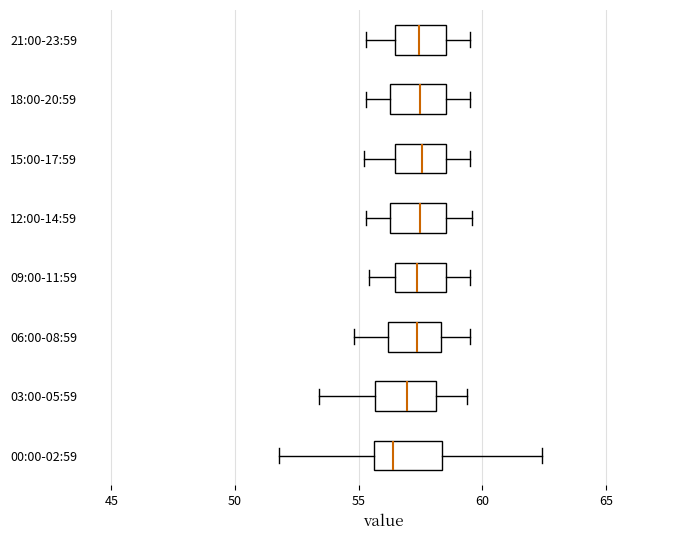

Which box's median line is the furthest to the left?

00:00-02:59